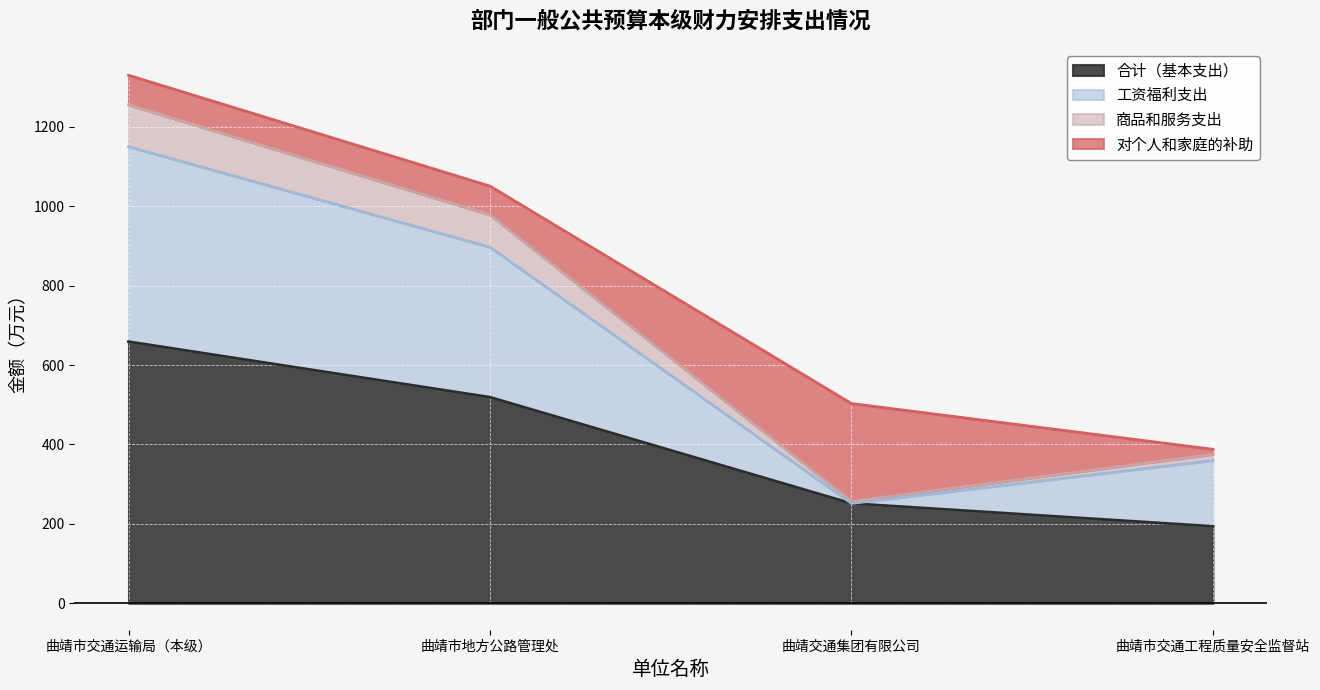

What is the total value across all series at 曲靖市地方公路管理处?

1050.7